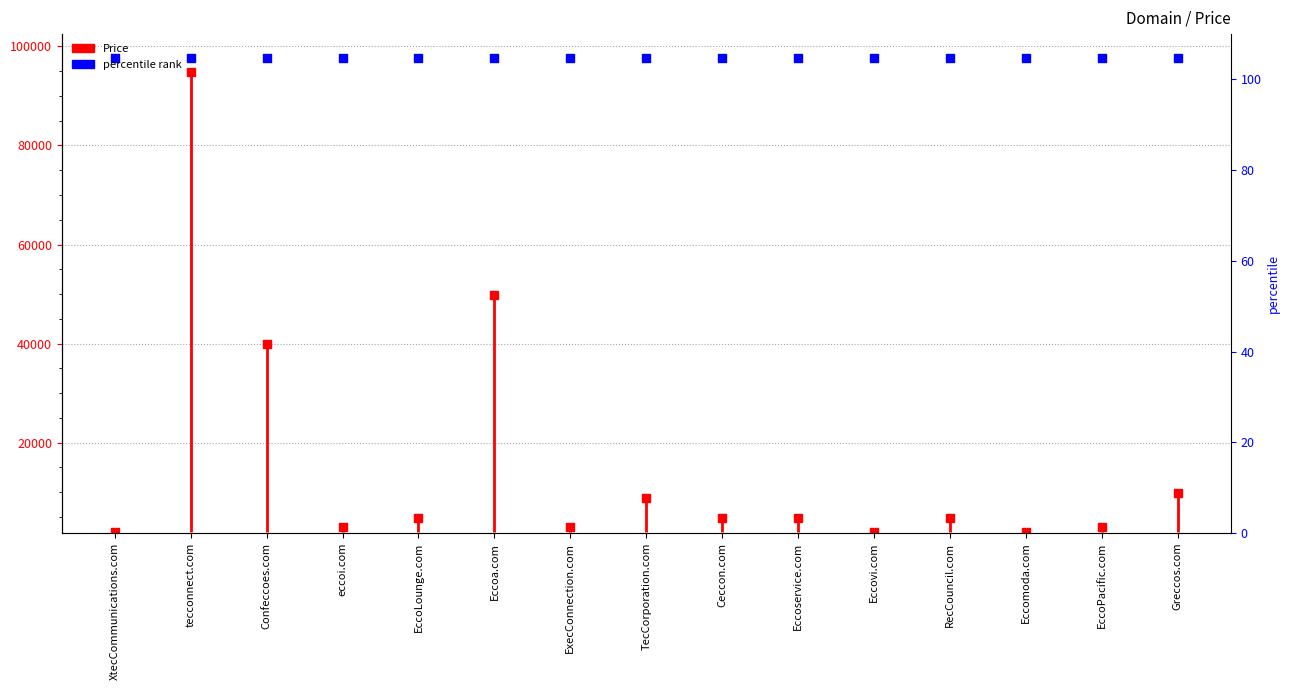

What is the ratio of the value at TecCorporation.com to the value at RecCouncil.com?

1.8